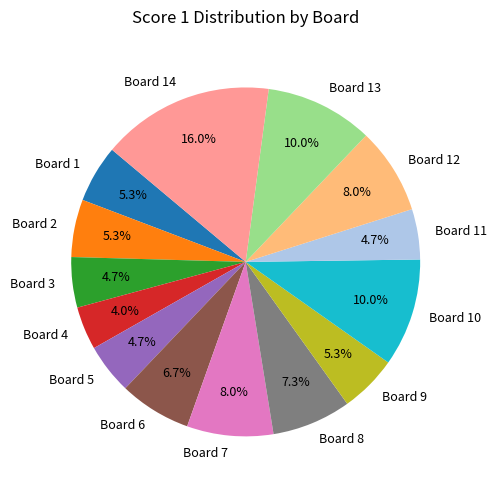

What is the smallest slice in the pie chart?

Board 4